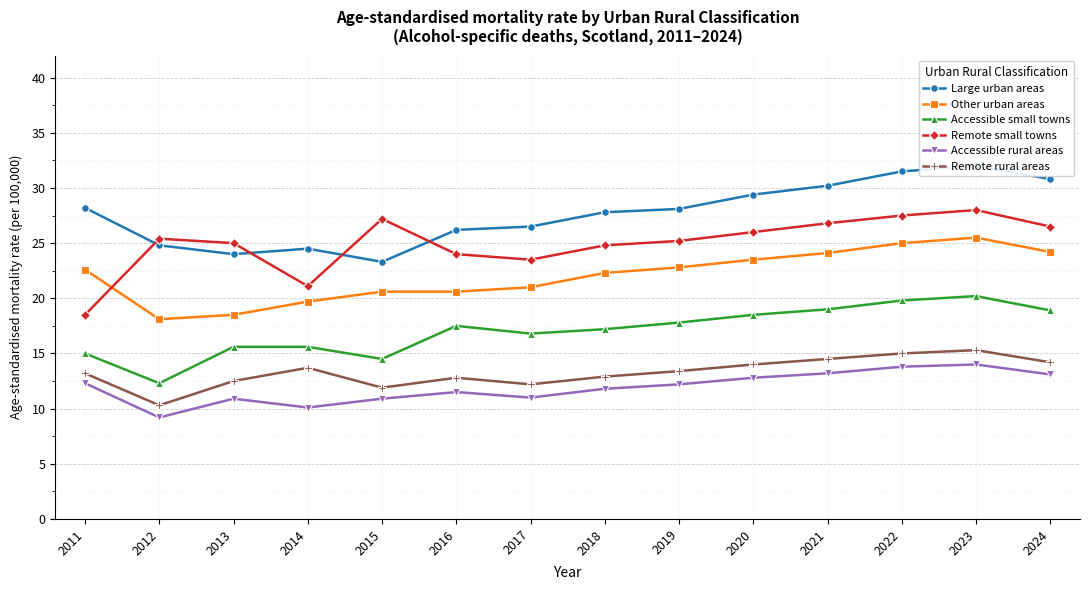

List the series in order of their peak value, highest first.

Large urban areas, Remote small towns, Other urban areas, Accessible small towns, Remote rural areas, Accessible rural areas